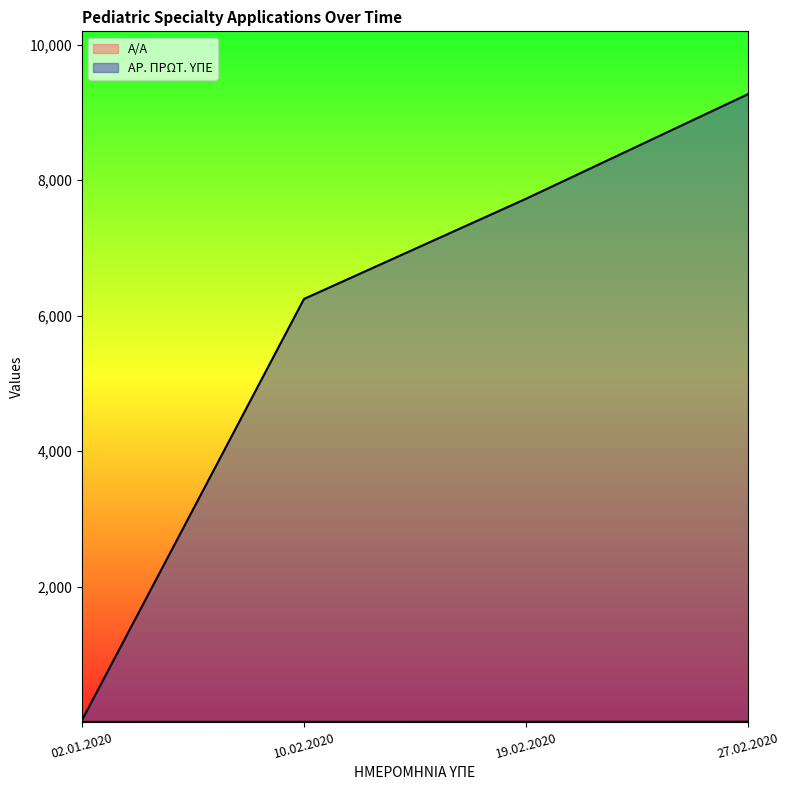

Count the A/A values in the range 2 to 4.

3